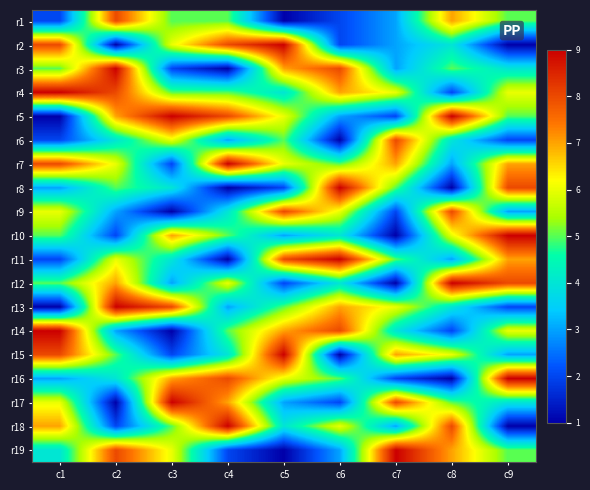

How many categories are shown in the chart?

9